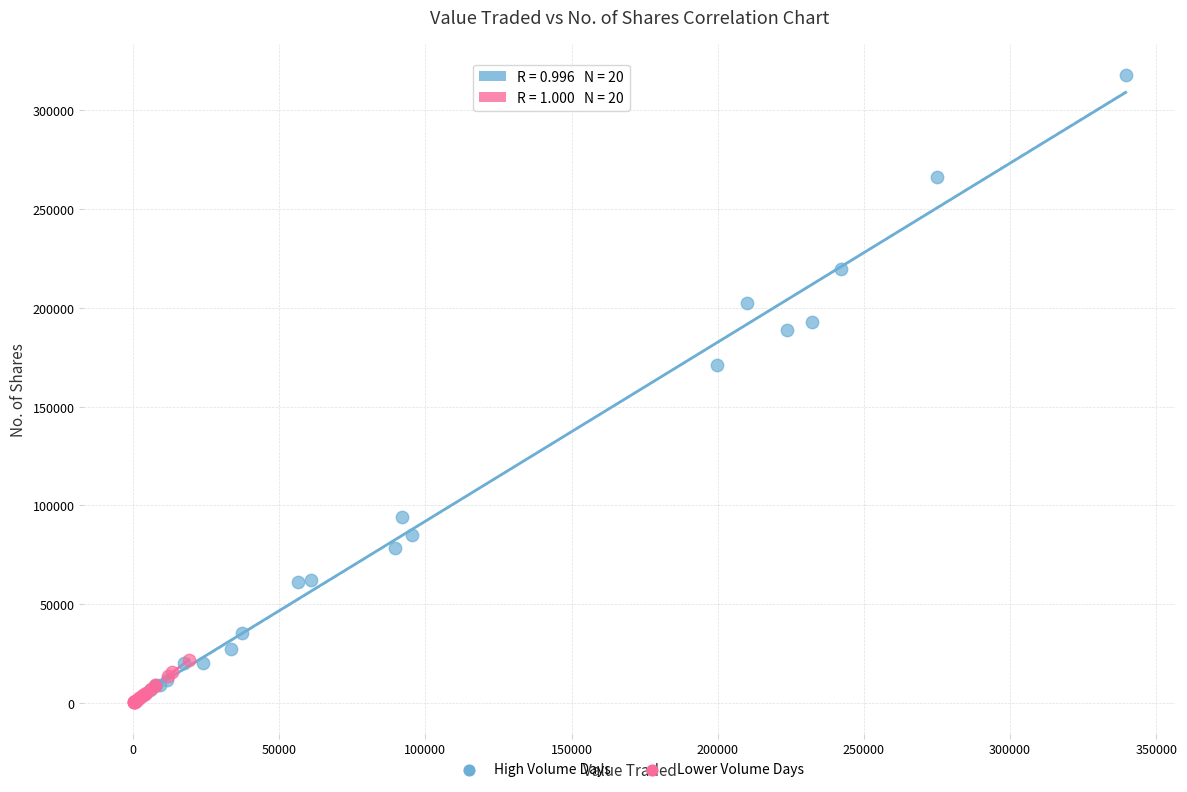

Which series reaches the maximum Y coordinate?

High Volume Days